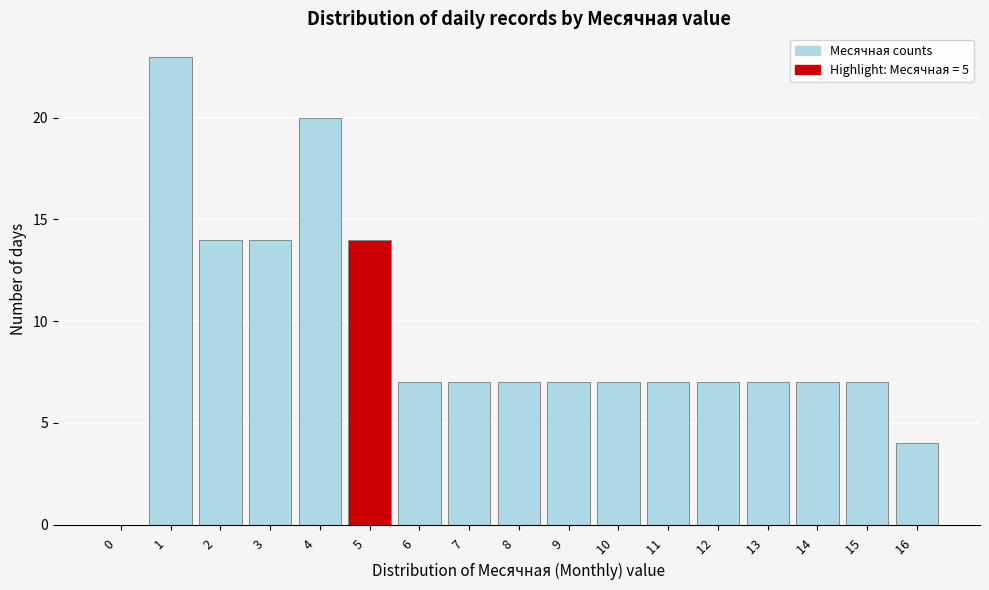

Reading left to right, list all the values displayed in this chart.

0  =0	1  =23	2  =14	3  =14	4  =20	5  =14	6  =7	7  =7	8  =7	9  =7	10  =7	11  =7	12  =7	13  =7	14  =7	15  =7	16  =4